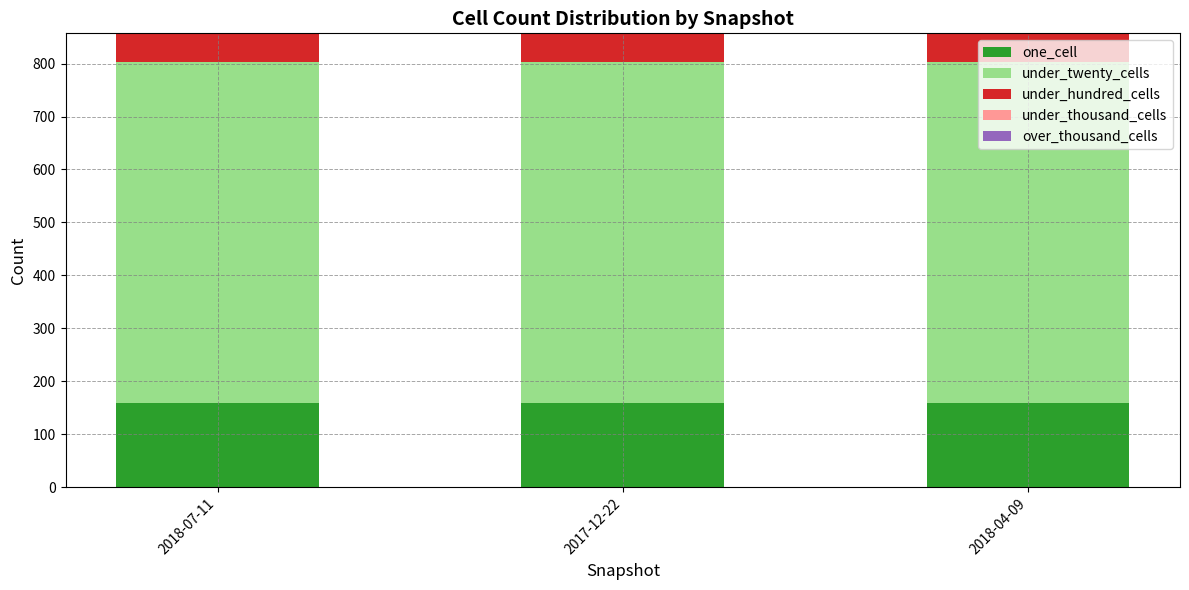

What is the average value of the one_cell series?

159